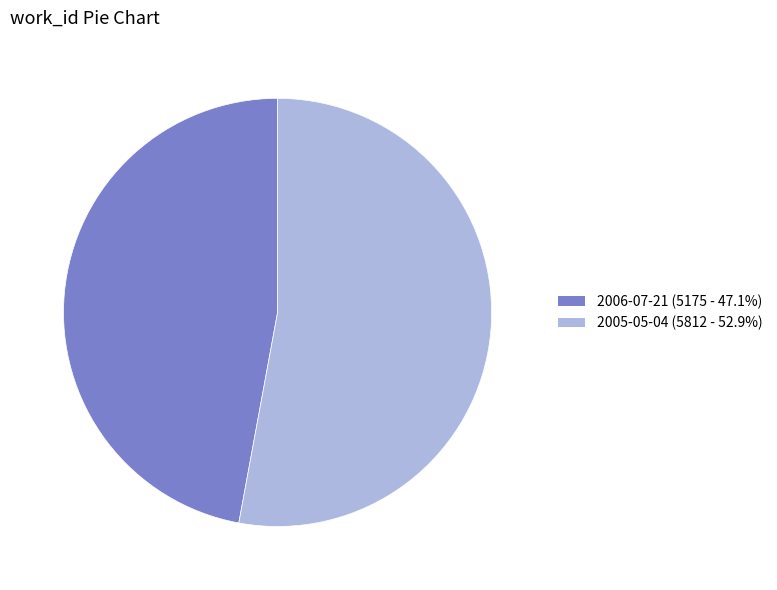

Is it true that 2005-05-04 is 53% of the pie?

True